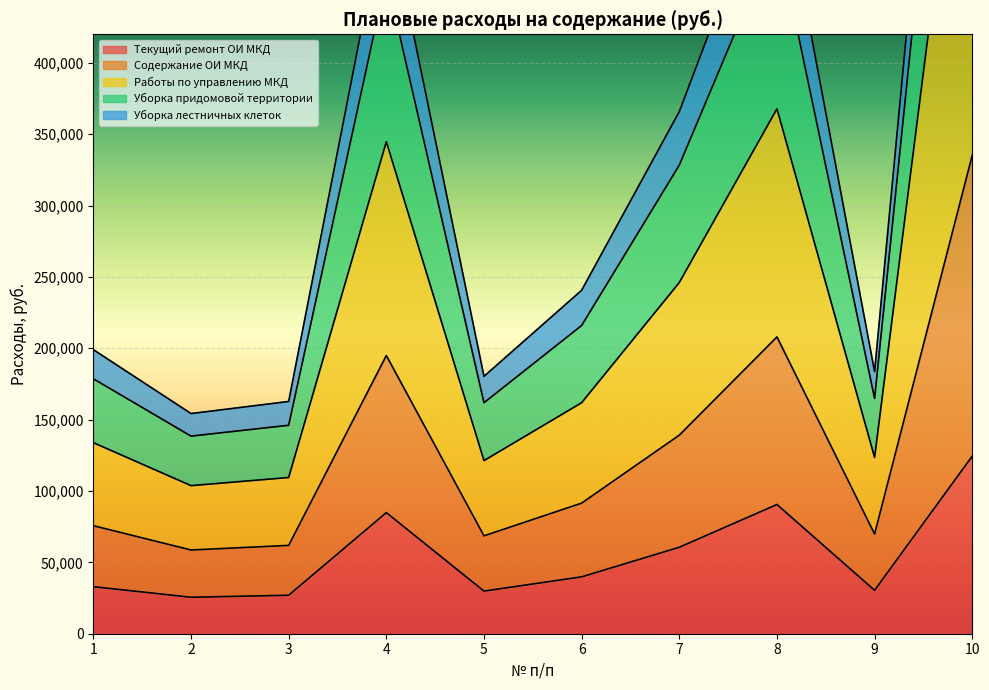

What is the greatest value displayed?

909177.2